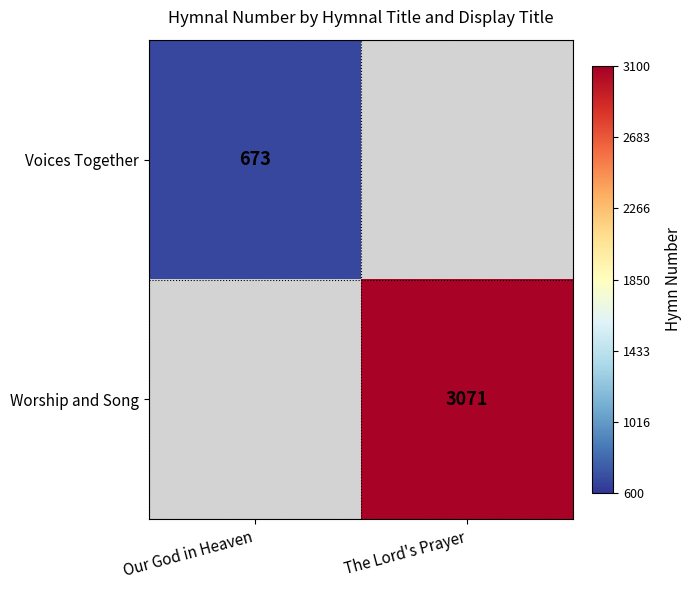

True or false: Voices Together has a value of 673 at Our God in Heaven.

True